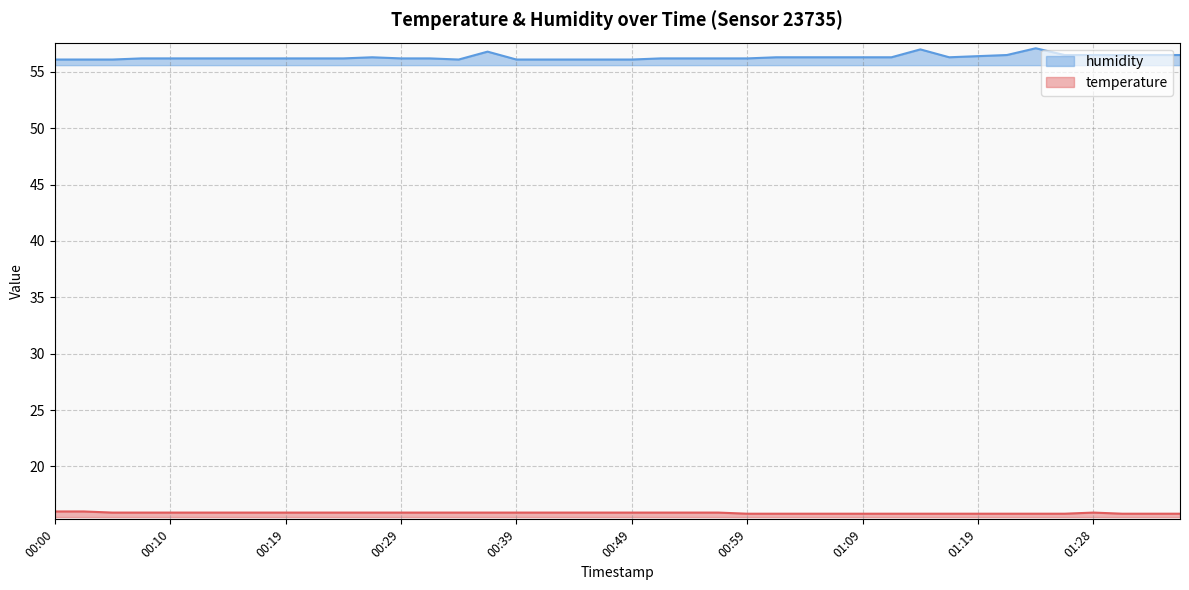

At which label is humidity closest to 56?

00:00